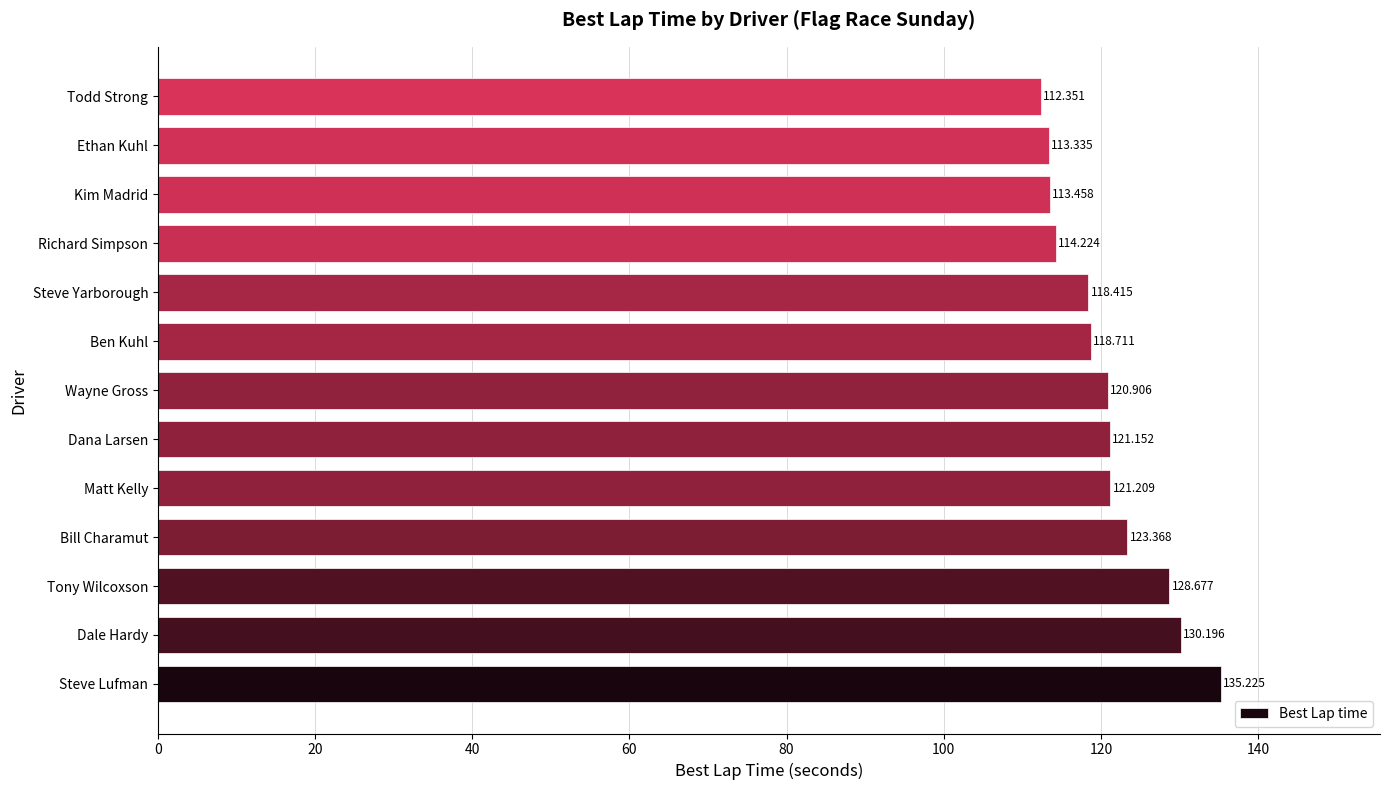

Rank the categories by value from highest to lowest.

Steve Lufman, Dale Hardy, Tony Wilcoxson, Bill Charamut, Matt Kelly, Dana Larsen, Wayne Gross, Ben Kuhl, Steve Yarborough, Richard Simpson, Kim Madrid, Ethan Kuhl, Todd Strong